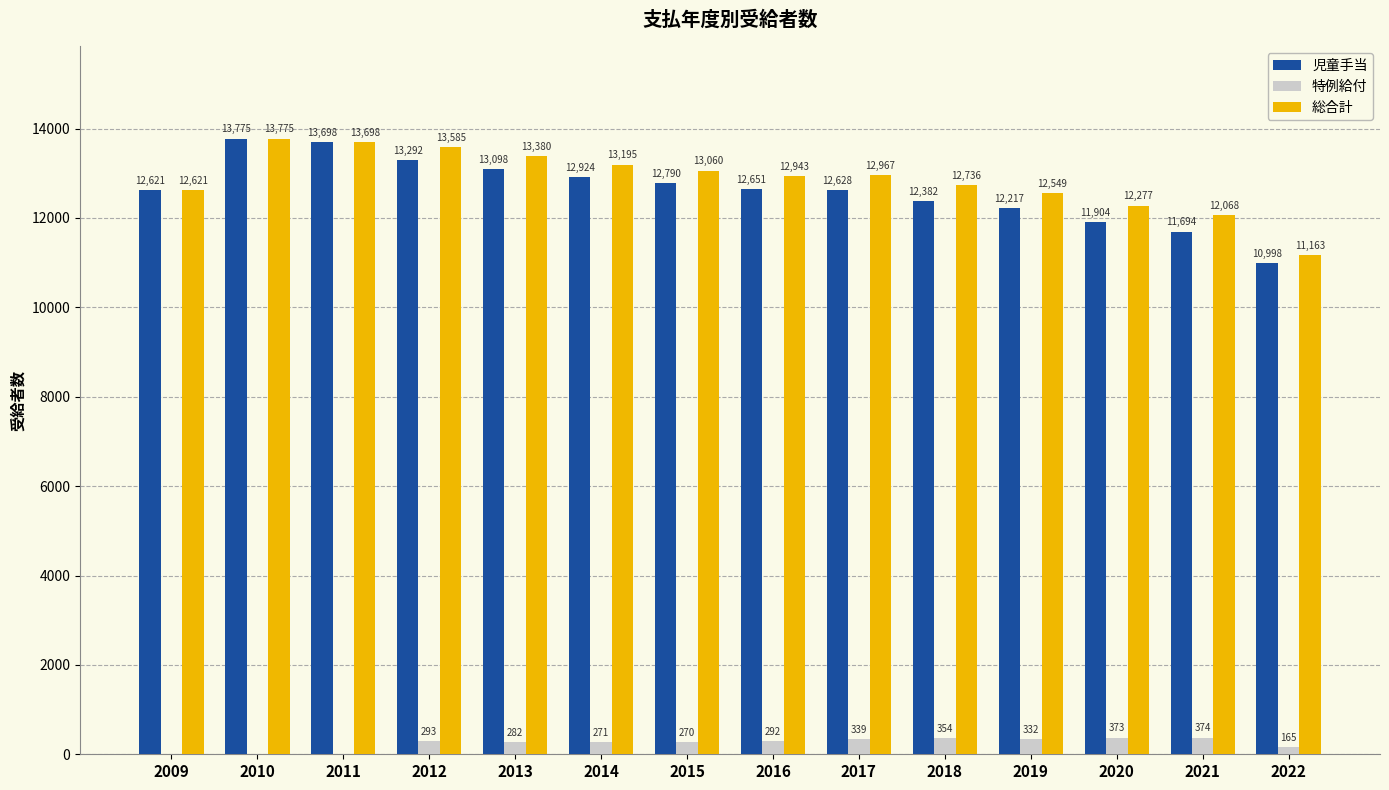

Which series has the largest total across all categories?

総合計